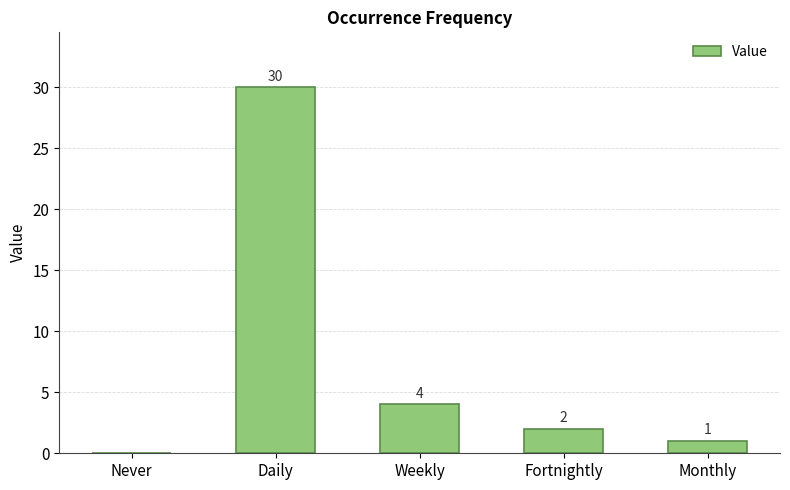

Which has a higher value, Never or Monthly?

Monthly